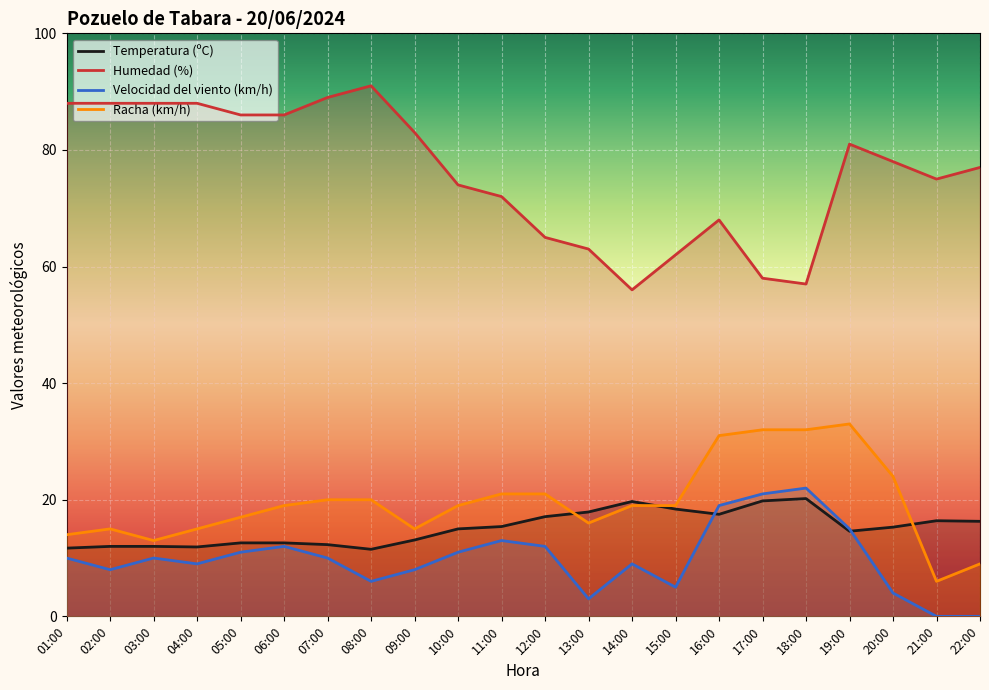

What is the approximate value of Temperatura (ºC) at 08:00?

11.5